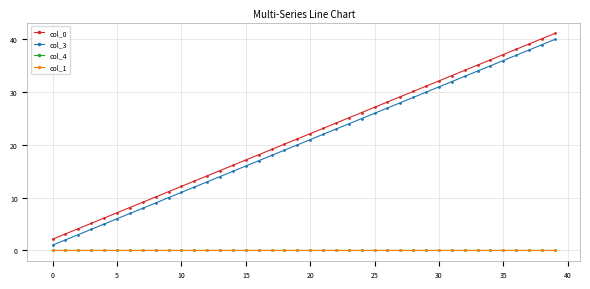

True or false: col_4 and col_3 cross at least once.

False